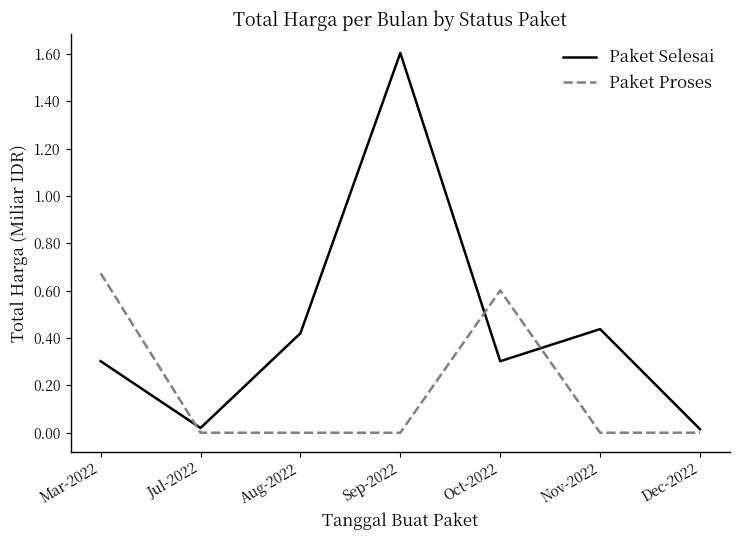

What position from the left is Jul-2022?

2